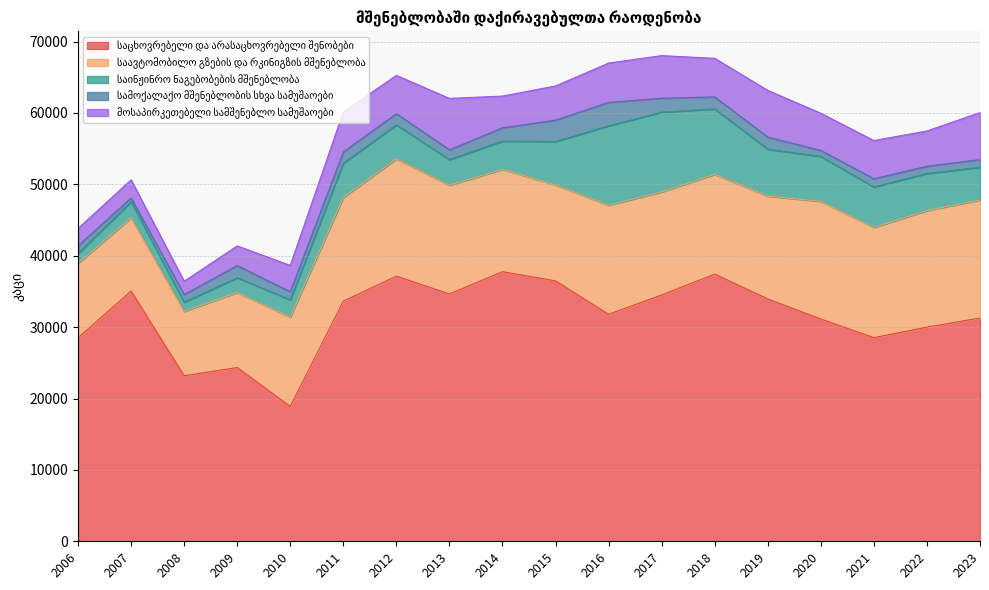

How many lines are shown in the chart?

5